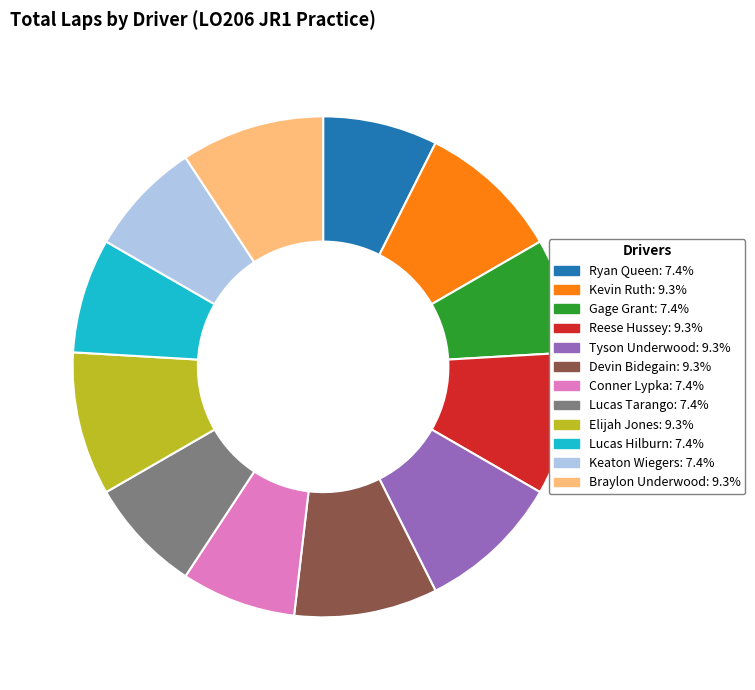

Is the sum of Elijah Jones and Braylon Underwood greater than half?

No